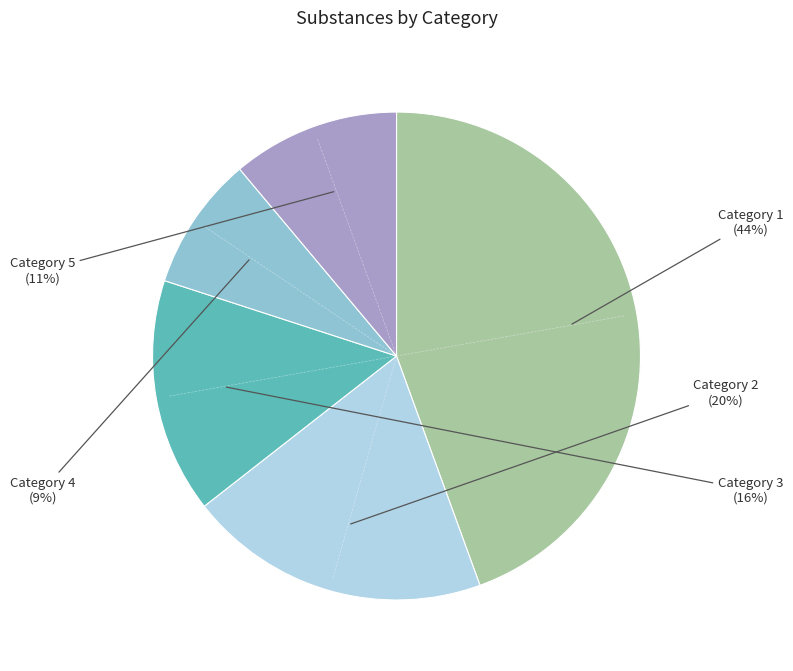

Does any single category account for the majority?

No